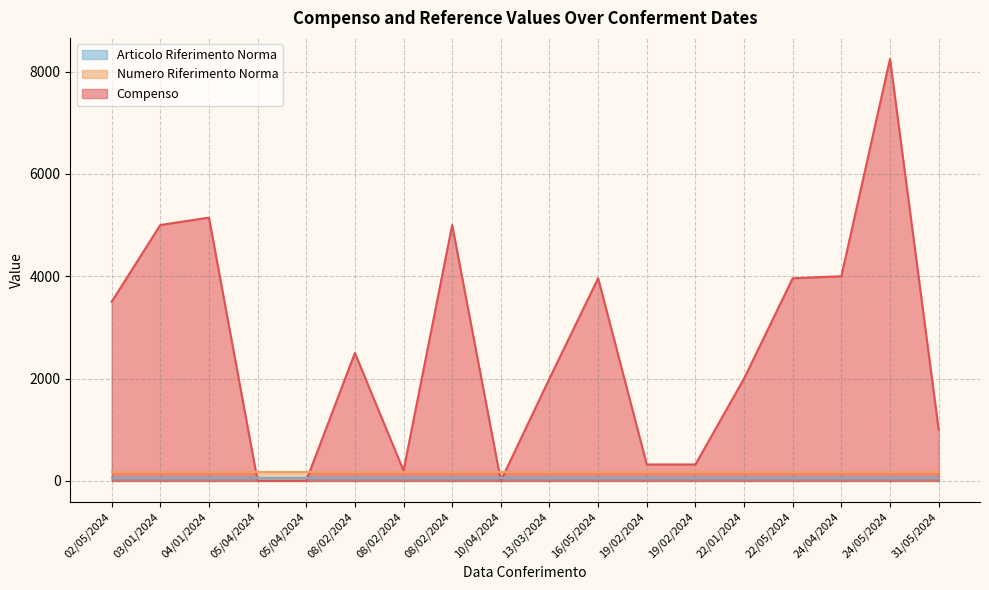

The Compenso series shows 1845 at 02/05/2024. True or false?

False